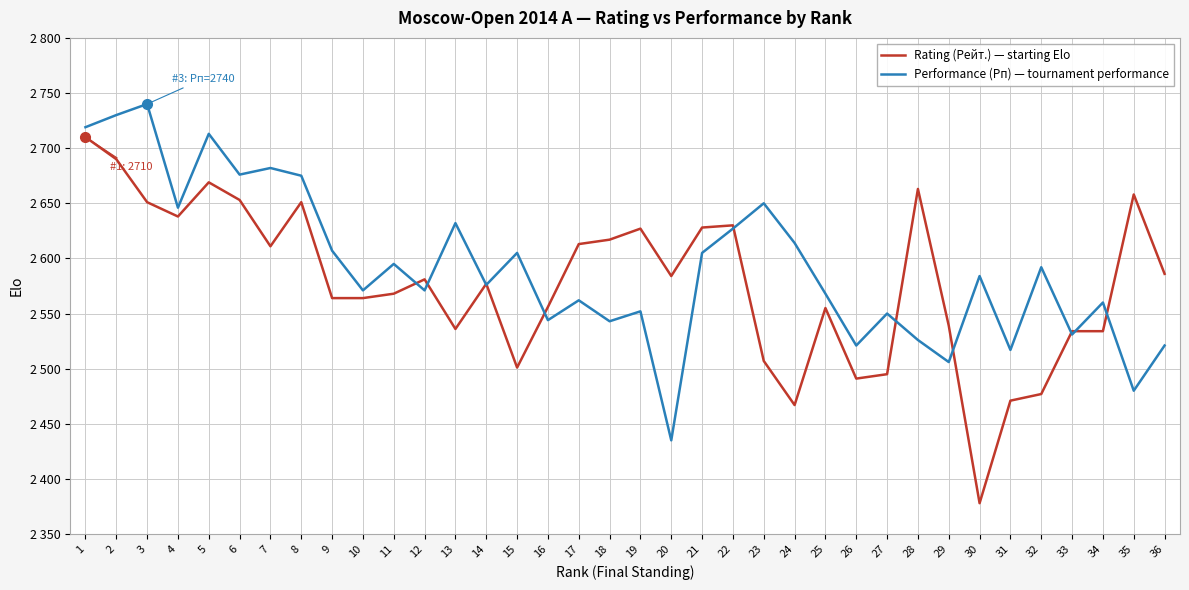

Is it true that Rating (Рейт.) — starting Elo equals 2534 at 34?

True